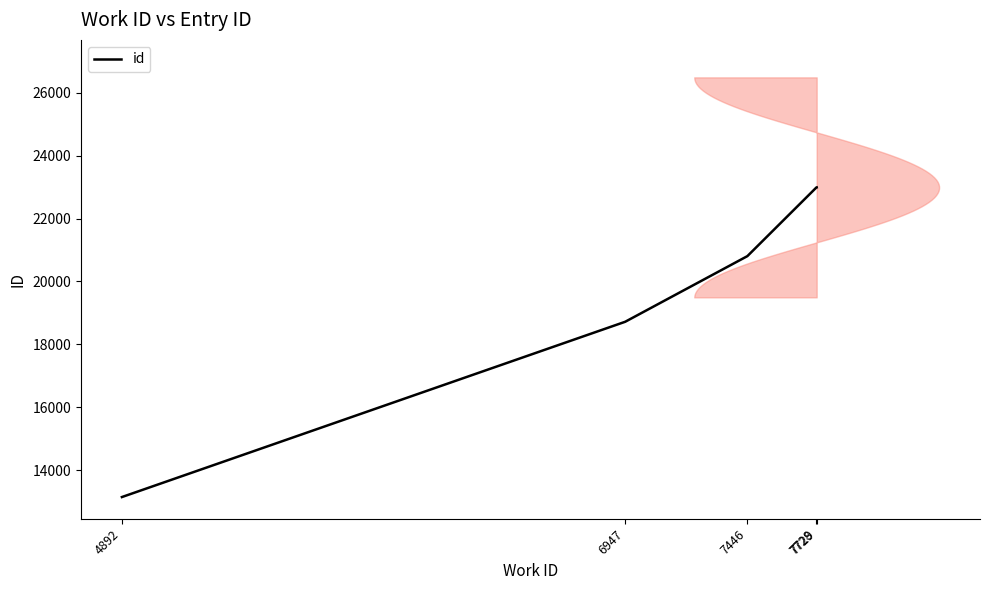

Which label corresponds to the smallest value in the chart?

4892